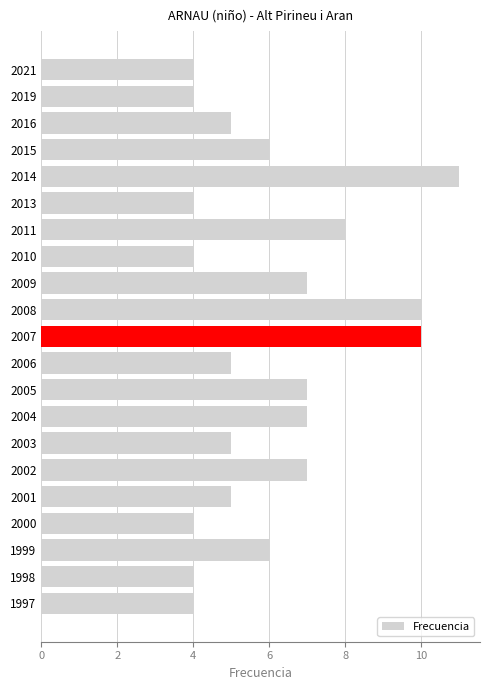

How many bars are there in total?

21